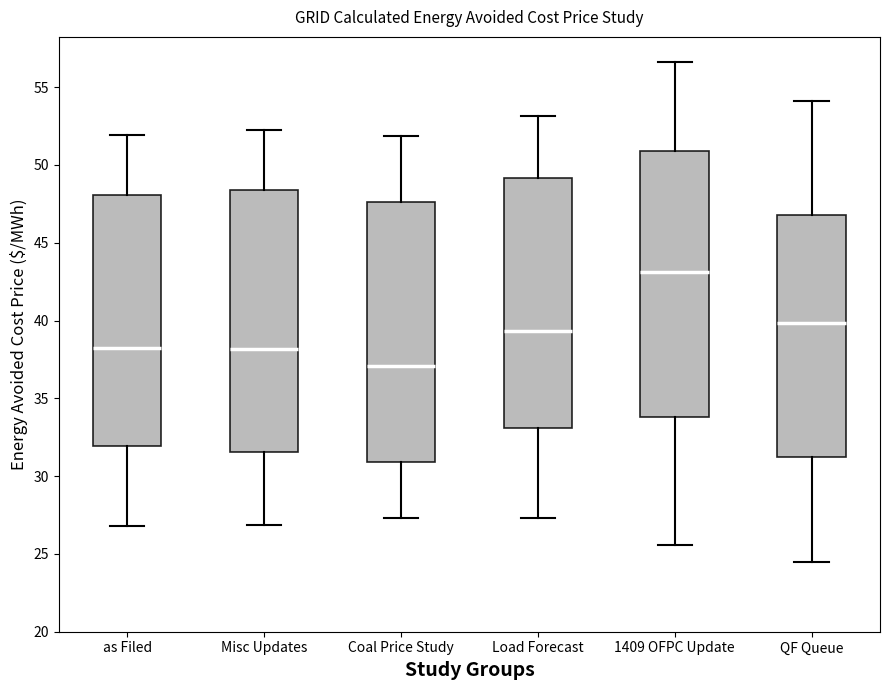

Which box has the lowest median line?

Coal Price Study